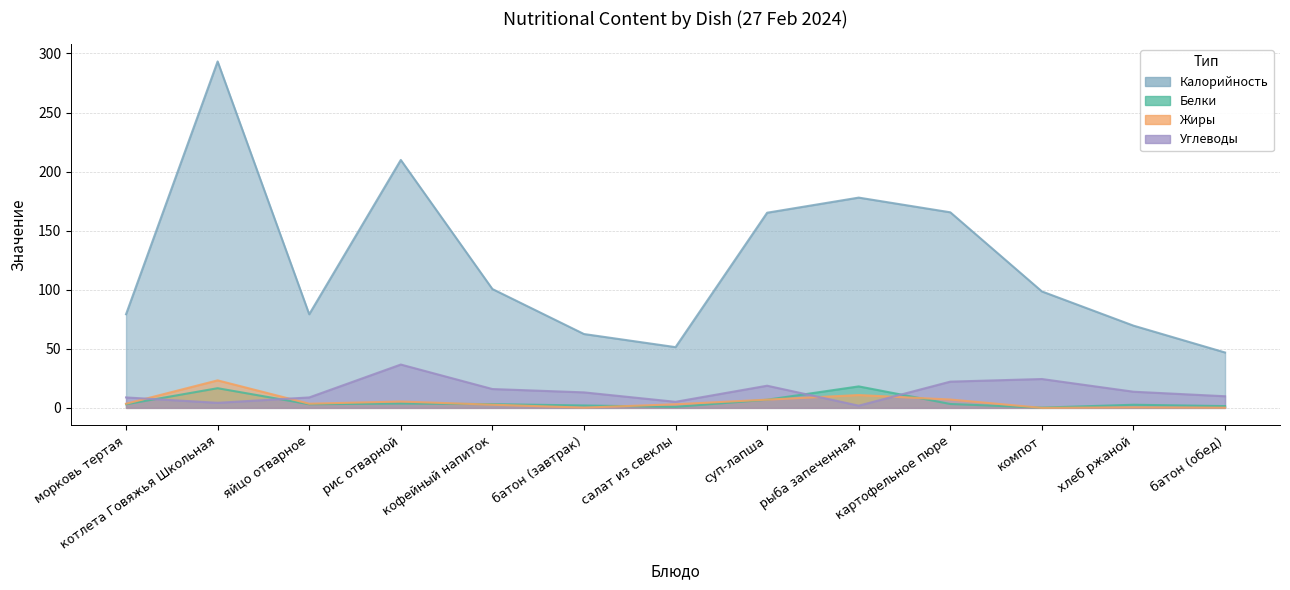

Which category has the lowest value across all series?

компот